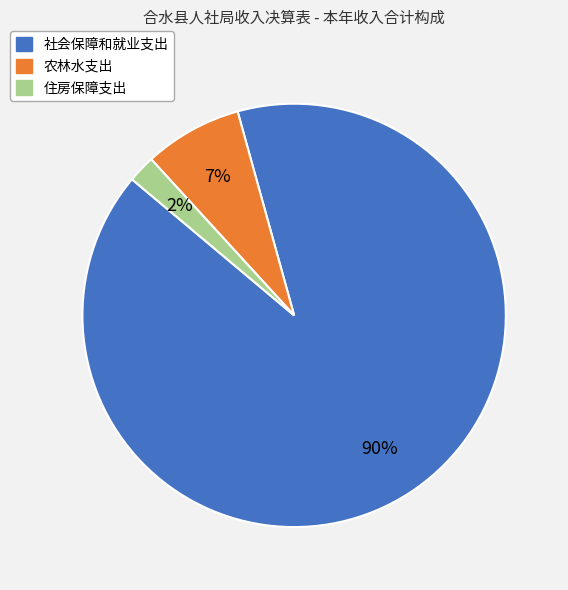

To the nearest percent, what portion does 住房保障支出 represent?

2%